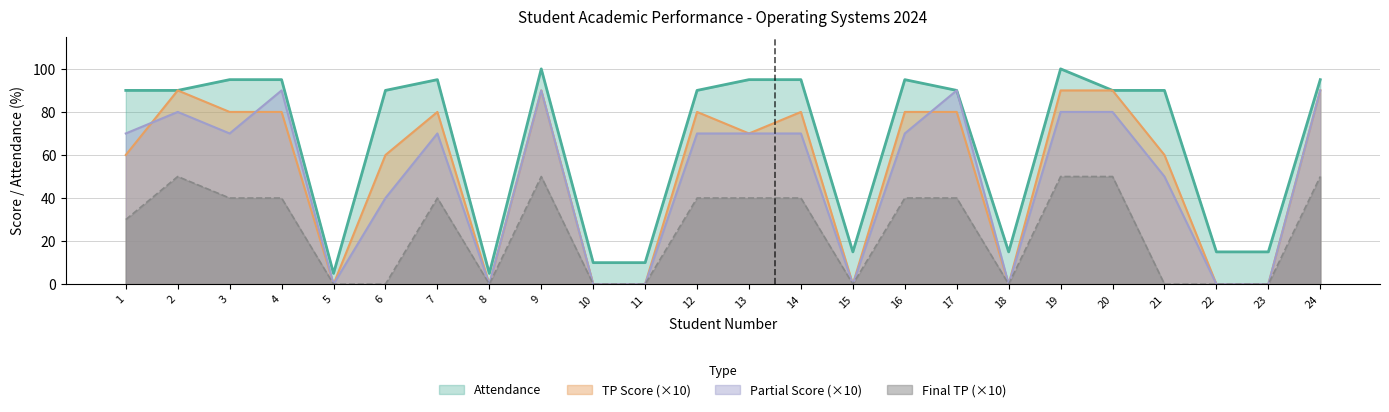

What is the difference between the maximum and minimum values in the Final TP series?

50